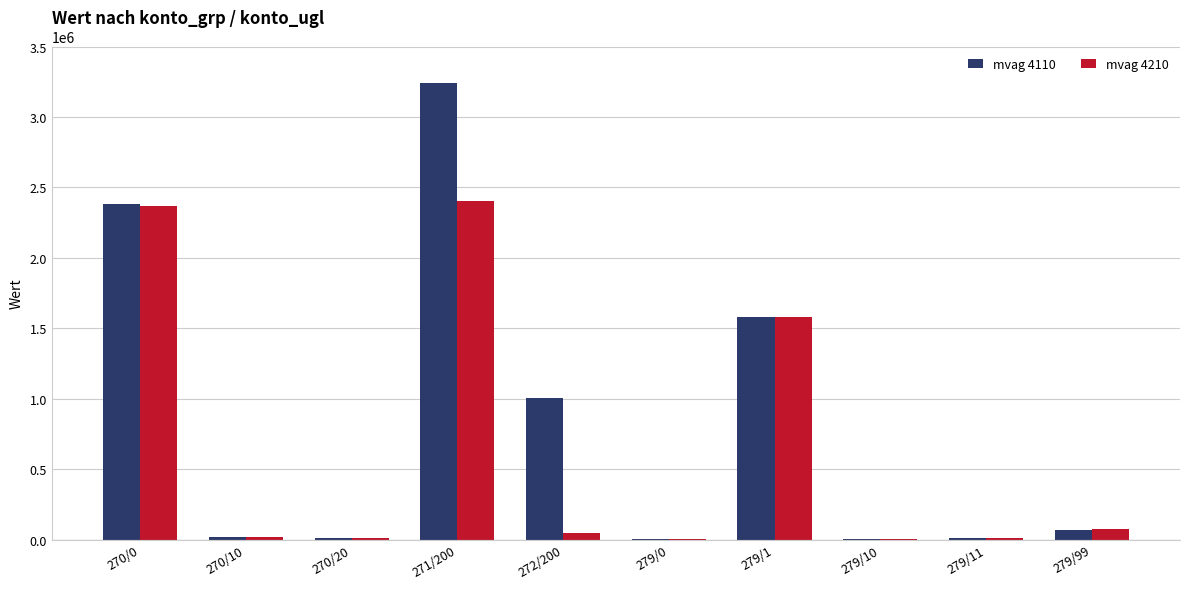

What is the greatest value displayed?

3239603.0